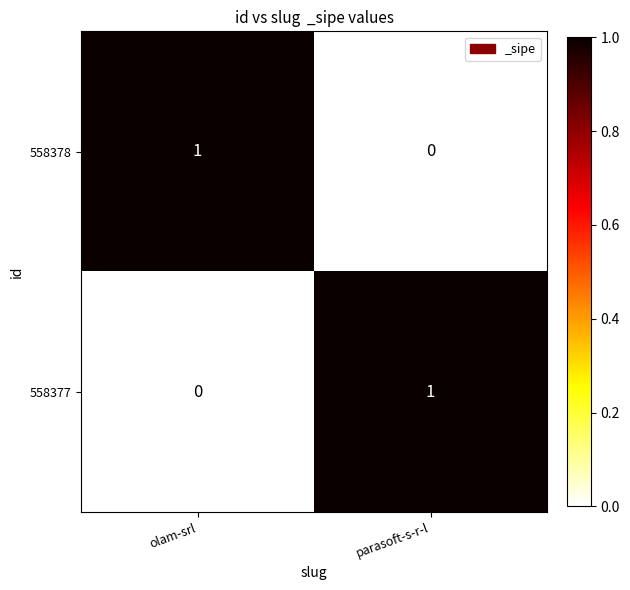

Reading left to right, extract all data points from this chart.

558378: 1	0
558377: 0	1